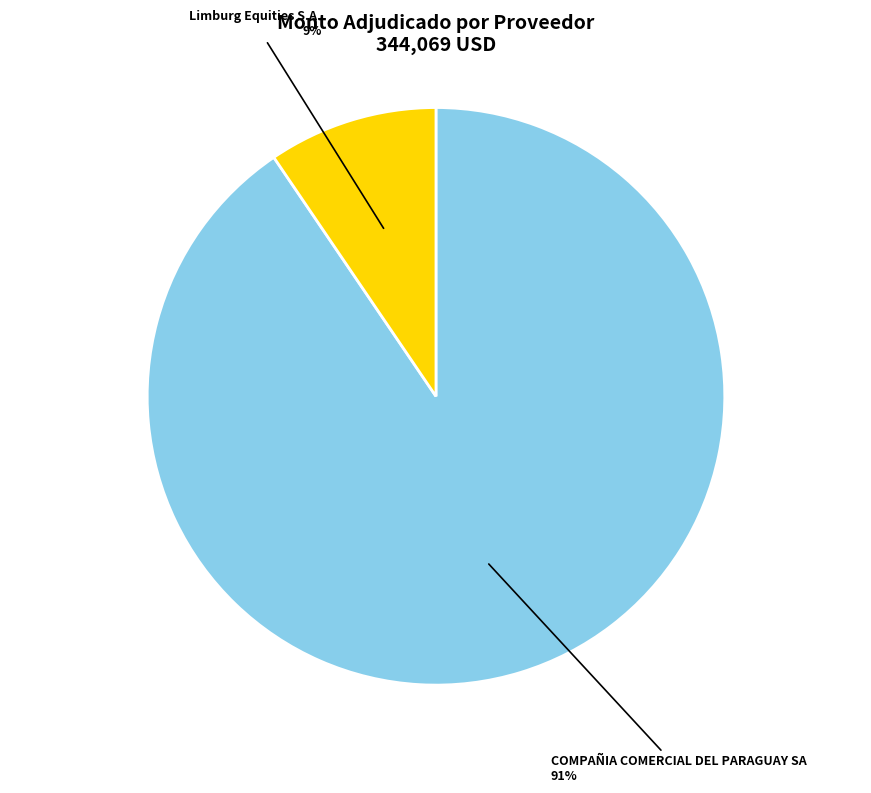

To the nearest percent, what is the average slice percentage?

50%